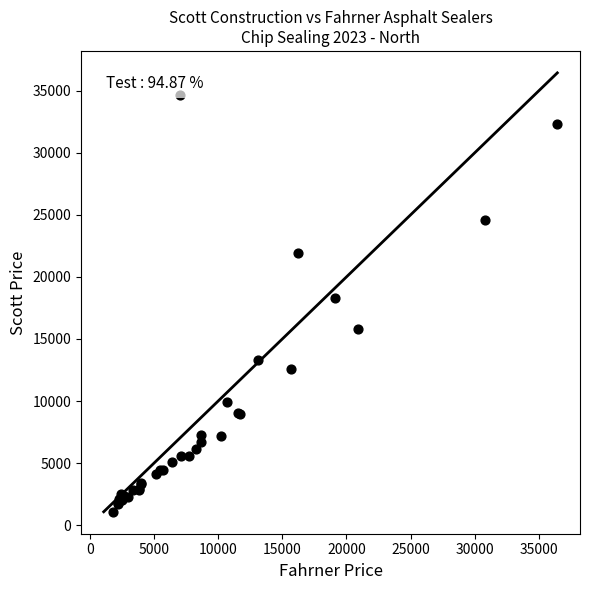

What Y value in the scatter plot is closest to 17860?

18264.3